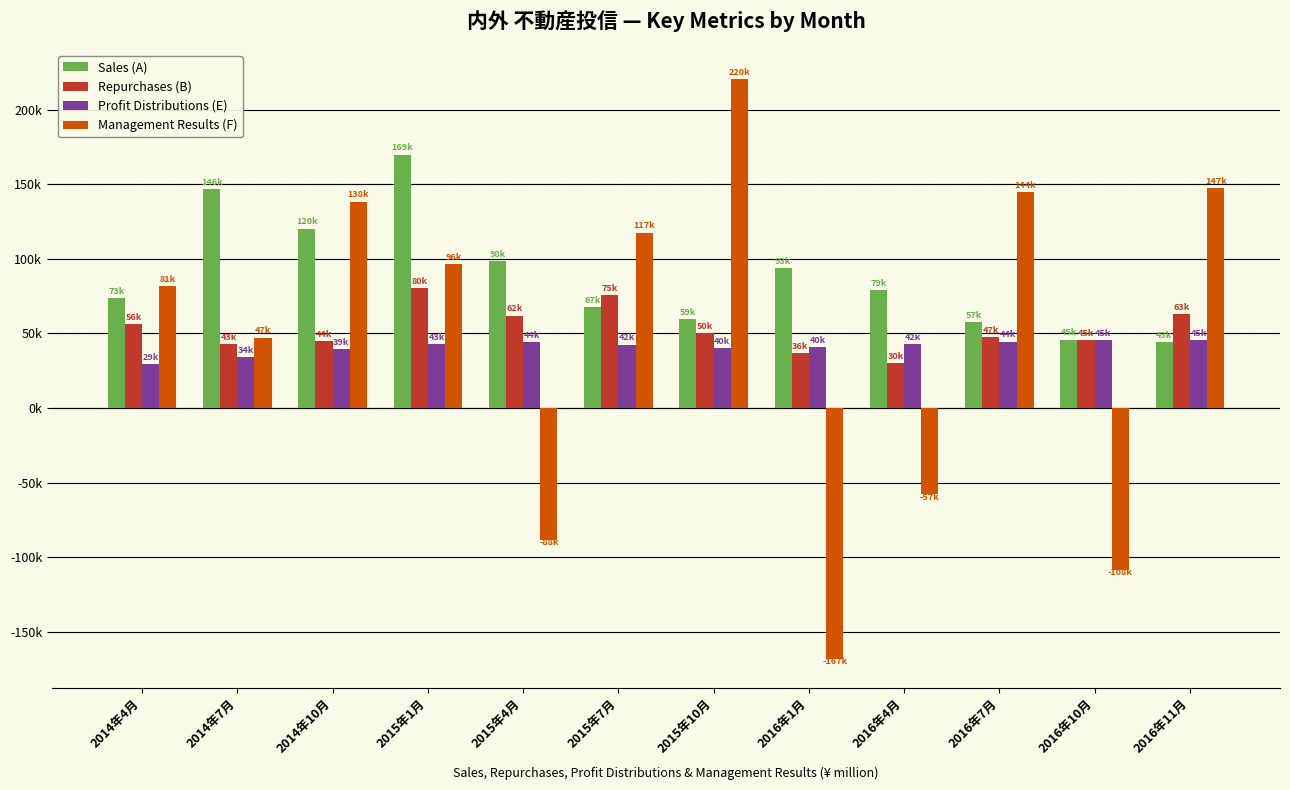

The Sales (A) series shows 79092 at 2016年4月. True or false?

True